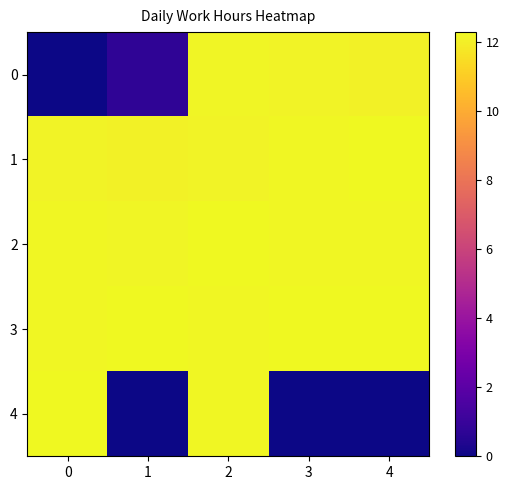

At which category does the chart reach its peak across all series?

1